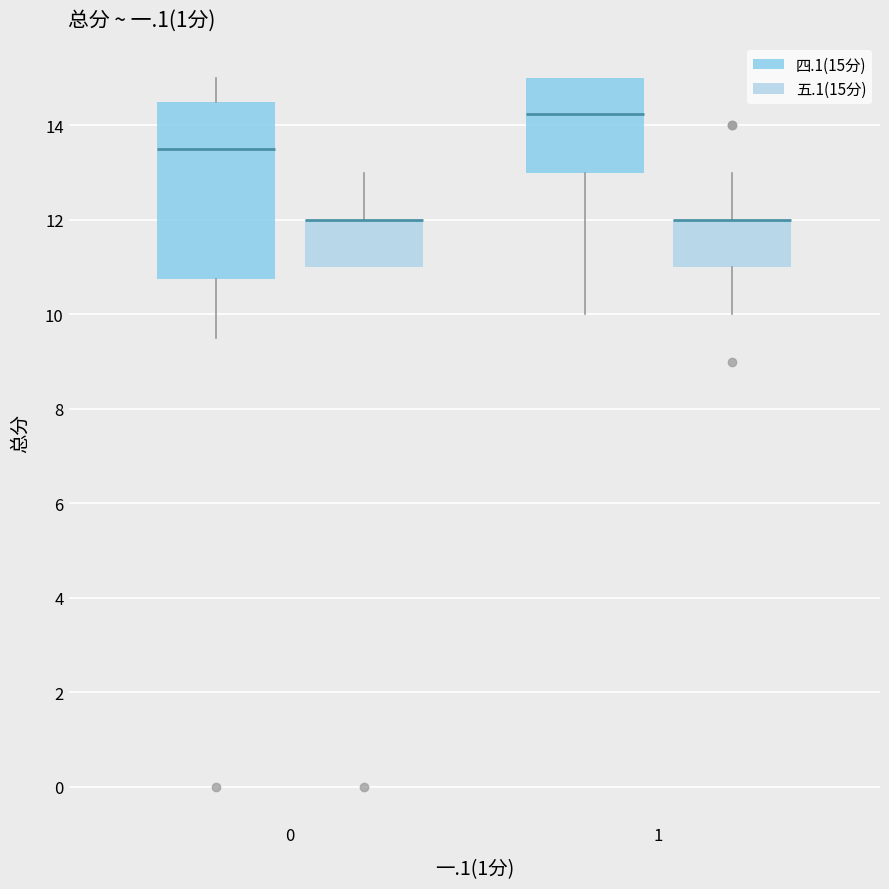

Where is the lower edge of the box for 1 (五.1(15分)) on the y-axis? The values are not printed on the chart, so give them approximately, as read against the axis.

11.0